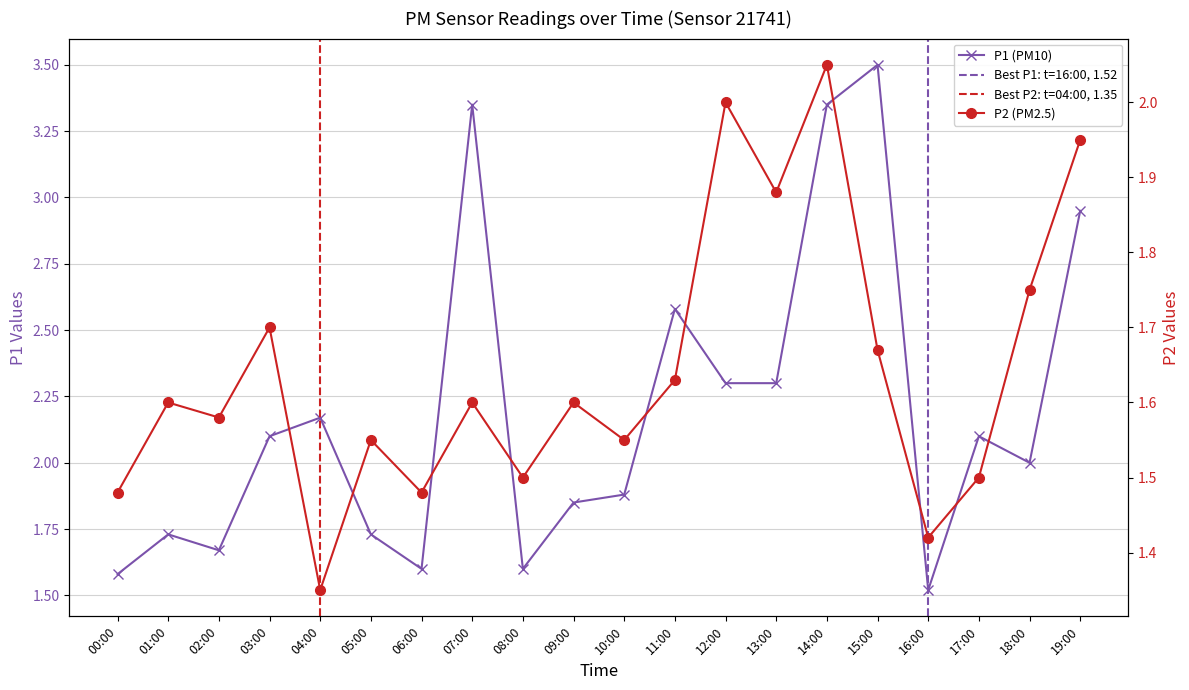

The value of P1 at 16:00 is 1.5. True or false?

True